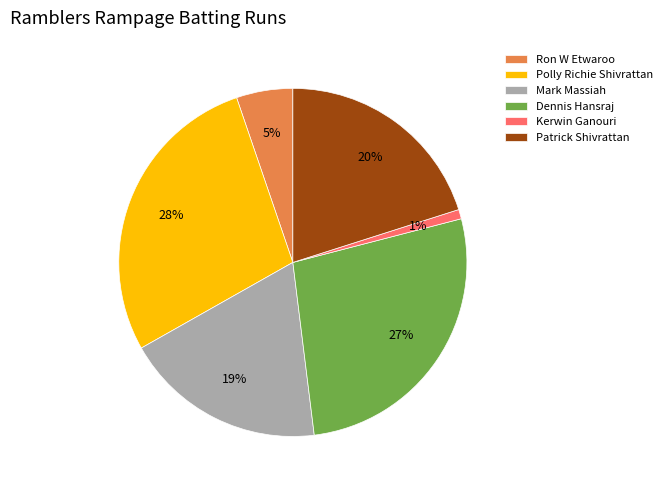

To the nearest percent, what percentage of the pie is Polly Richie Shivrattan?

28%